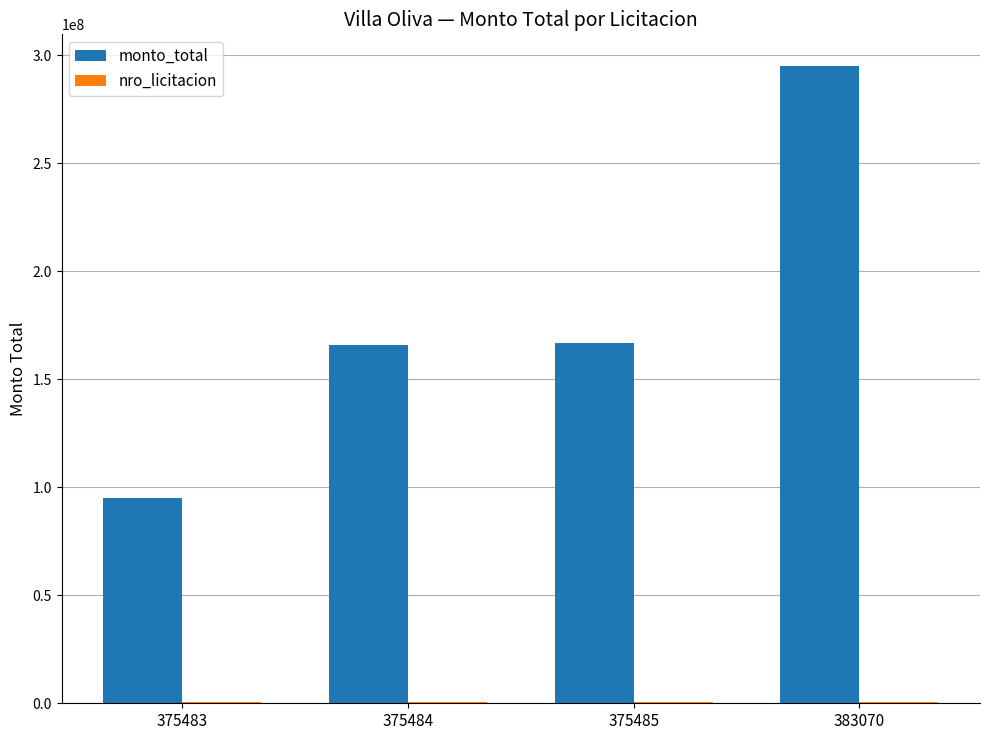

Does the chart contain stacked bars?

No